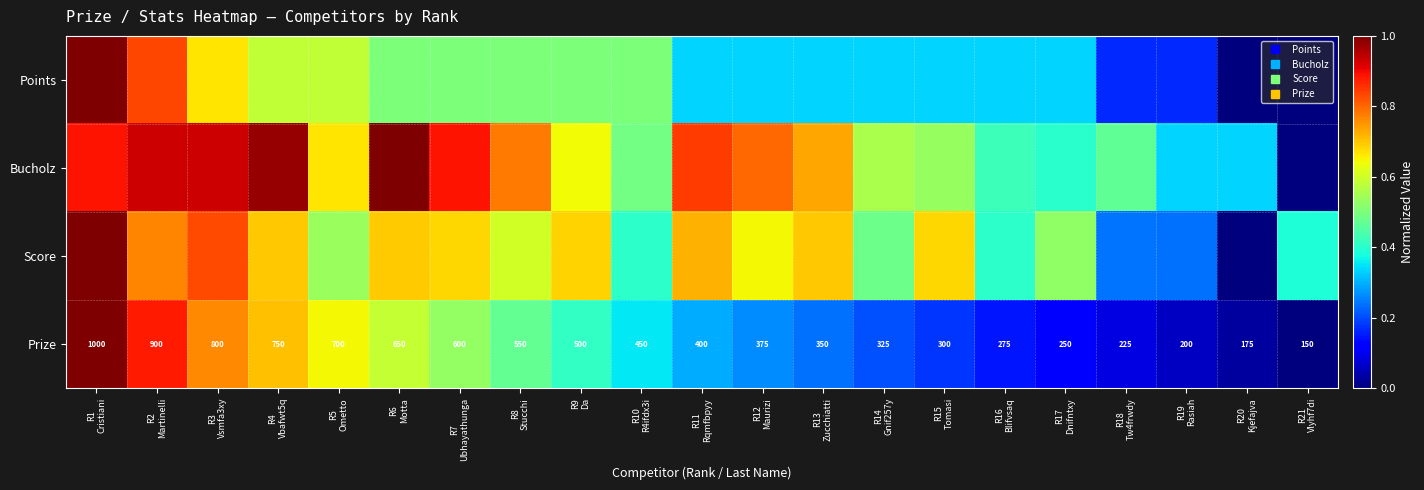

How many data points in Score are above 0?

20